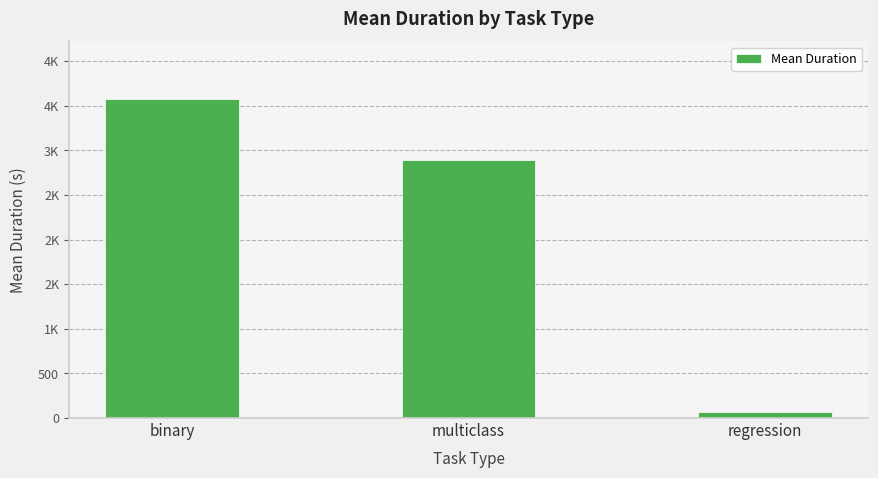

Are the bars horizontal?

No